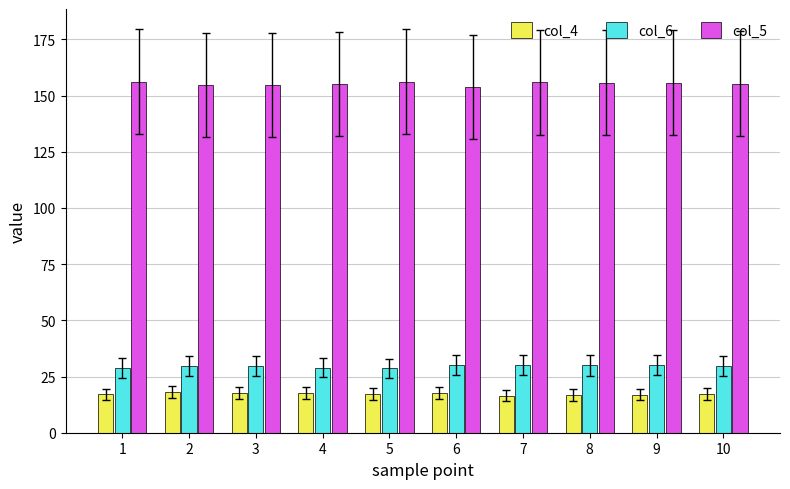

What is the difference between the maximum and minimum values in the col_5 series?

2.1